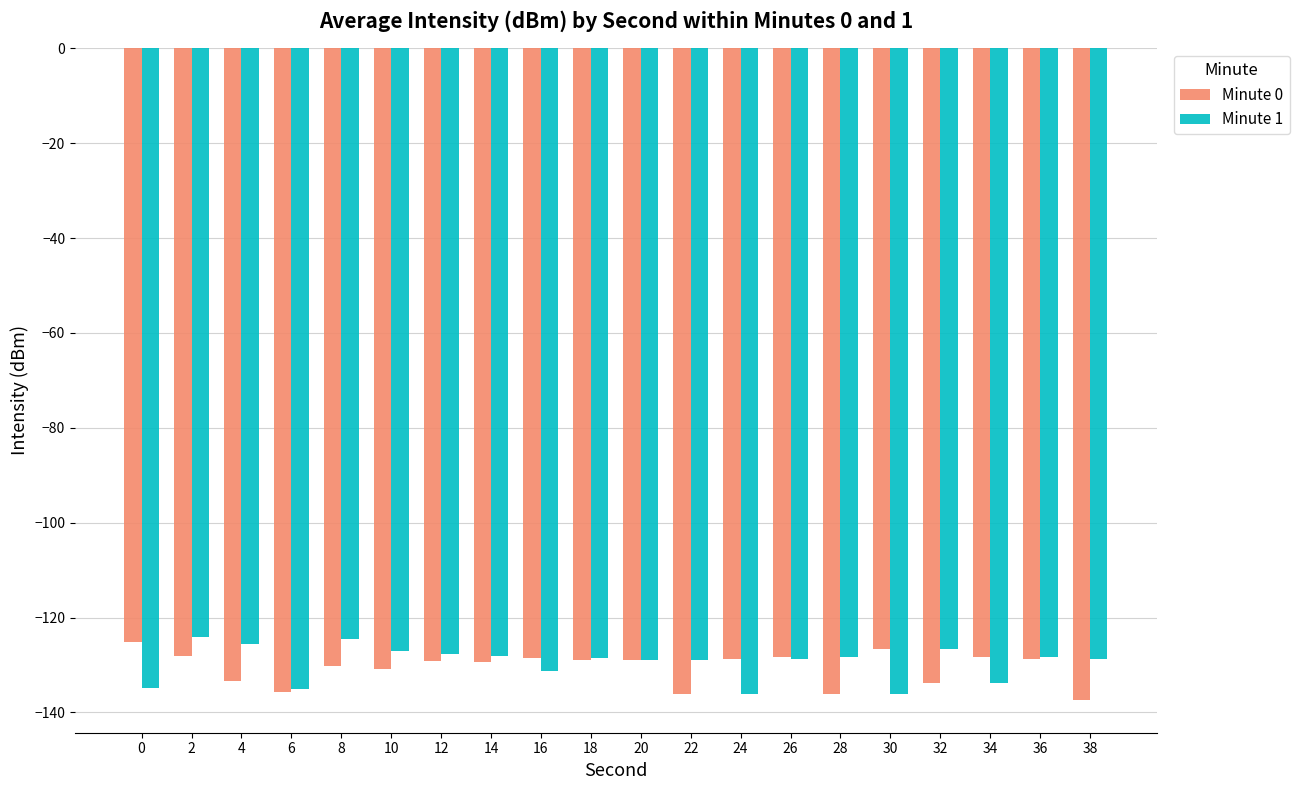

What is the minimum value for Minute 0?

-137.4